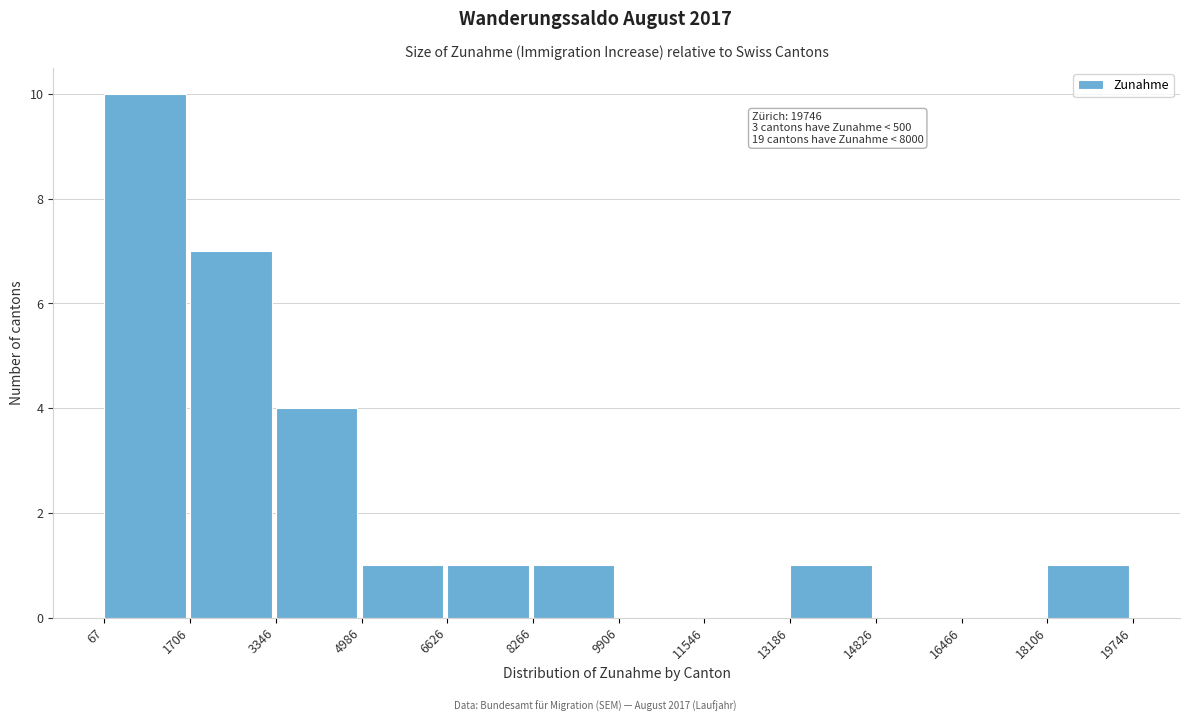

Over which range of the x-axis is the bar tallest?

67 to 1706